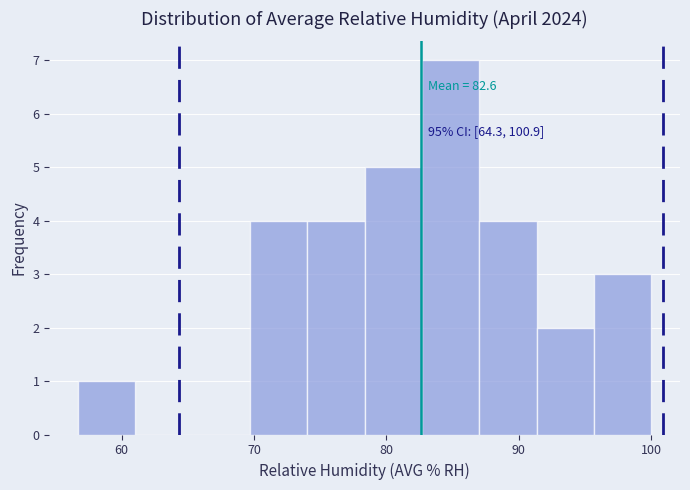

Which range on the x-axis has the tallest bar?

83 to 87